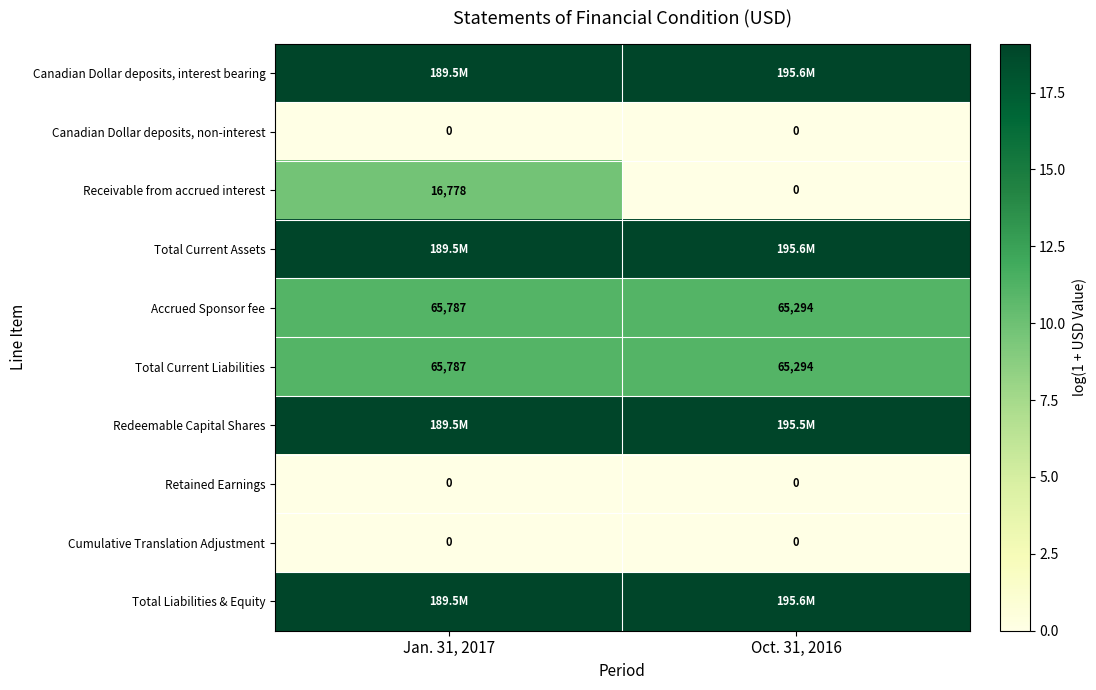

At which category does the chart reach its minimum across all series?

Jan. 31, 2017